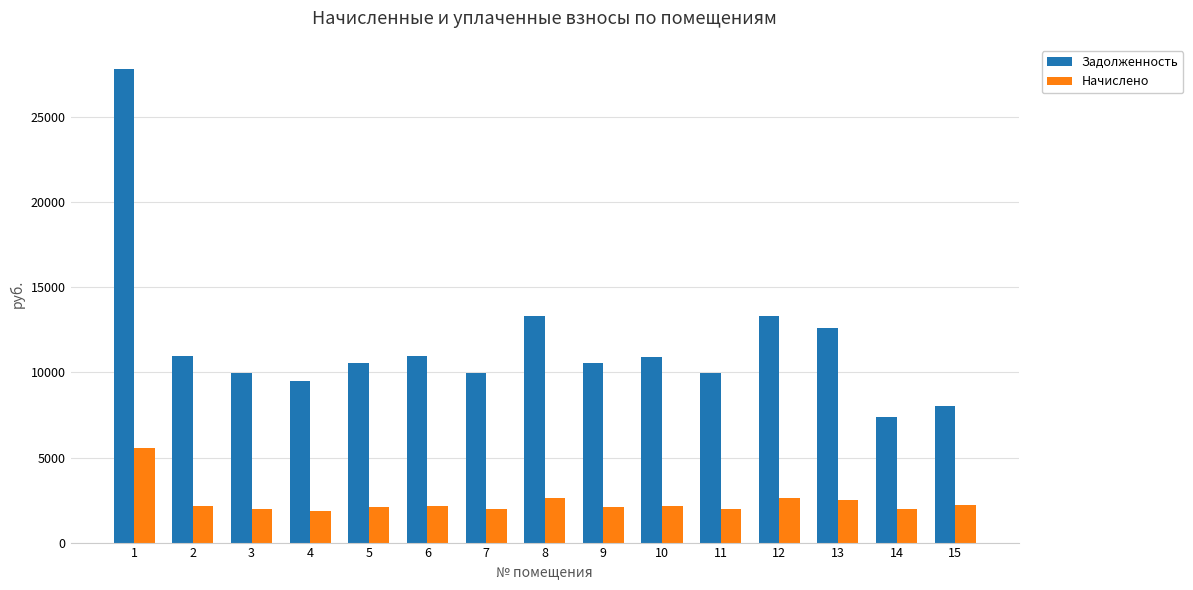

List the series in order of their overall mean, highest first.

Задолженность, Начислено